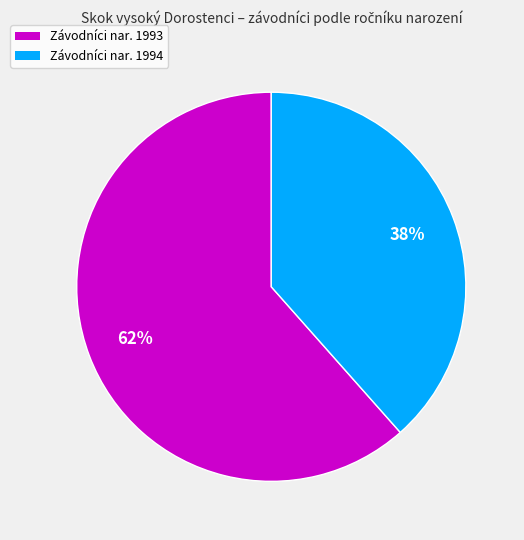

To the nearest percent, what is the average slice percentage?

50%